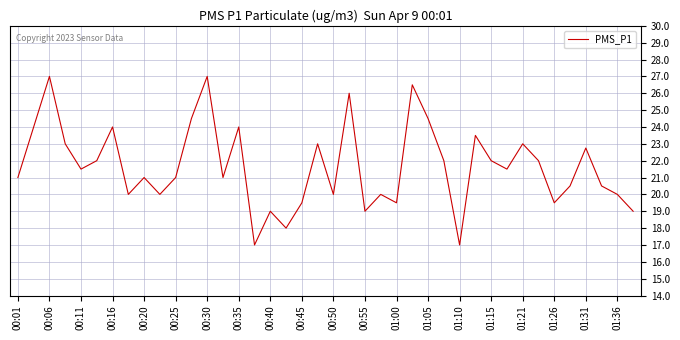

What is the smallest value displayed?

17.0